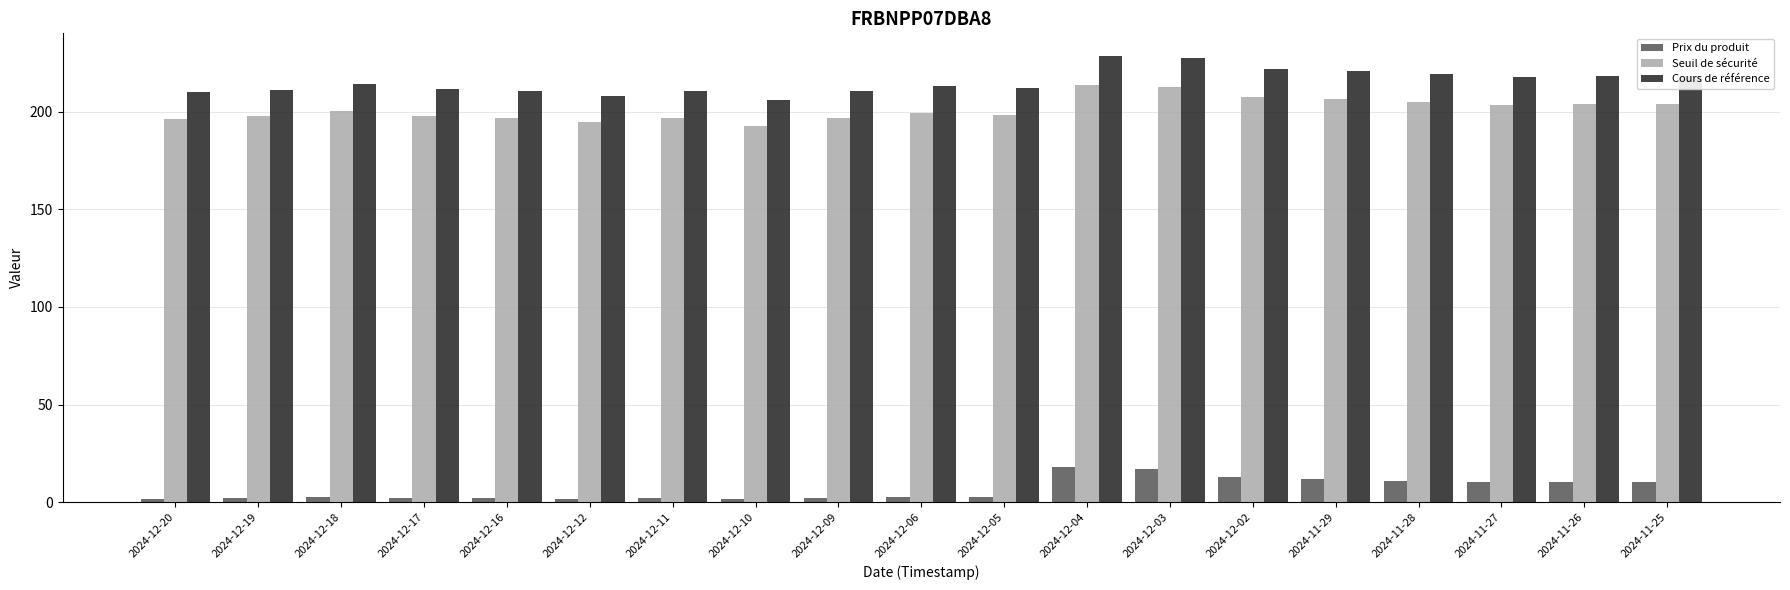

Where does the Seuil de sécurité series first go above 199?

2024-12-18